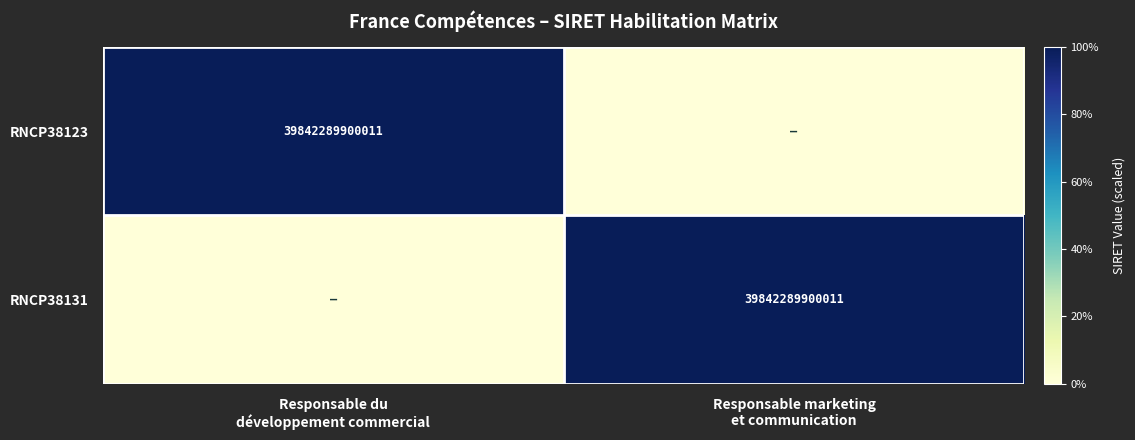

How many data points in RNCP38123 are less than 1?

1